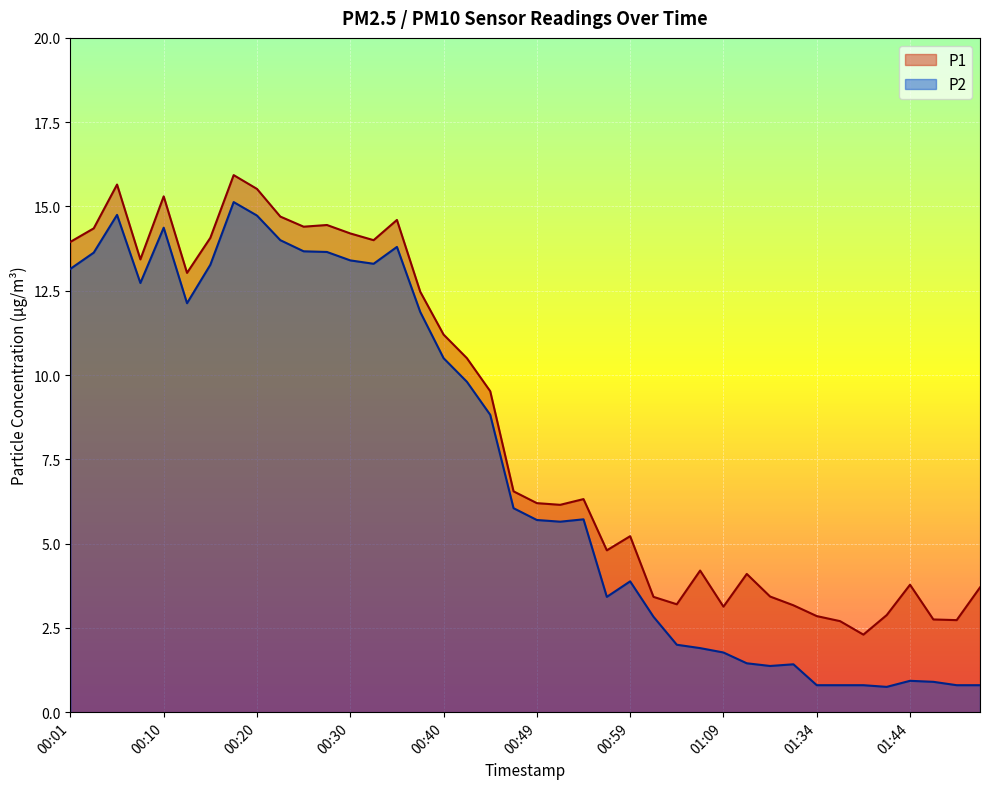

True or false: P2 has a value of 6.3 at 00:15.

False